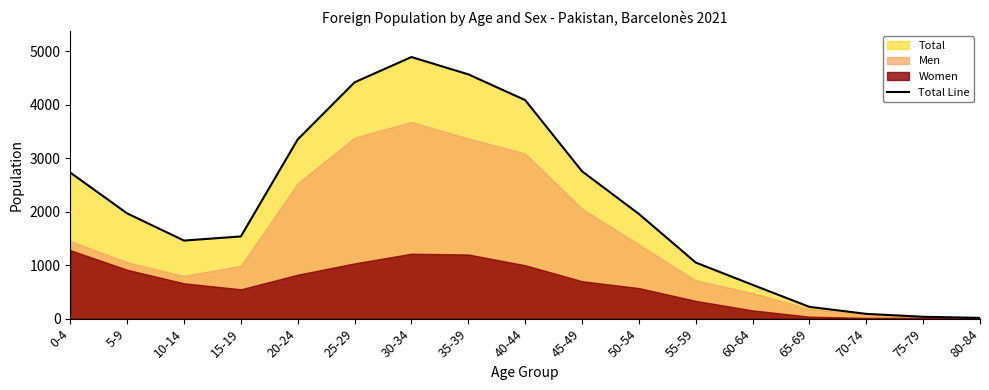

Reading left to right, transcribe all the data shown in this chart.

2731	1968	1460	1537	3352	4419	4892	4568	4087	2756	1958	1049	632	220	89	35	14